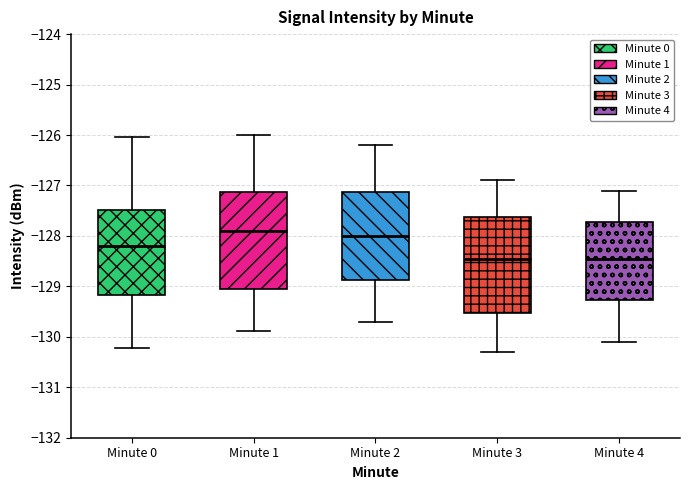

Reading left to right, read every box against the y-axis: the position of its median line, the range the box covers, and the ends of its whiskers. The values are not printed on the chart, so give them approximately, as read against the axis.

Minute 0: median -128.2, box -129.2 to -127.5, whiskers -130.2 to -126.0
Minute 1: median -127.9, box -129.0 to -127.1, whiskers -129.9 to -126.0
Minute 2: median -128.0, box -128.9 to -127.1, whiskers -129.7 to -126.2
Minute 3: median -128.4, box -129.5 to -127.6, whiskers -130.3 to -126.9
Minute 4: median -128.4, box -129.3 to -127.7, whiskers -130.1 to -127.1